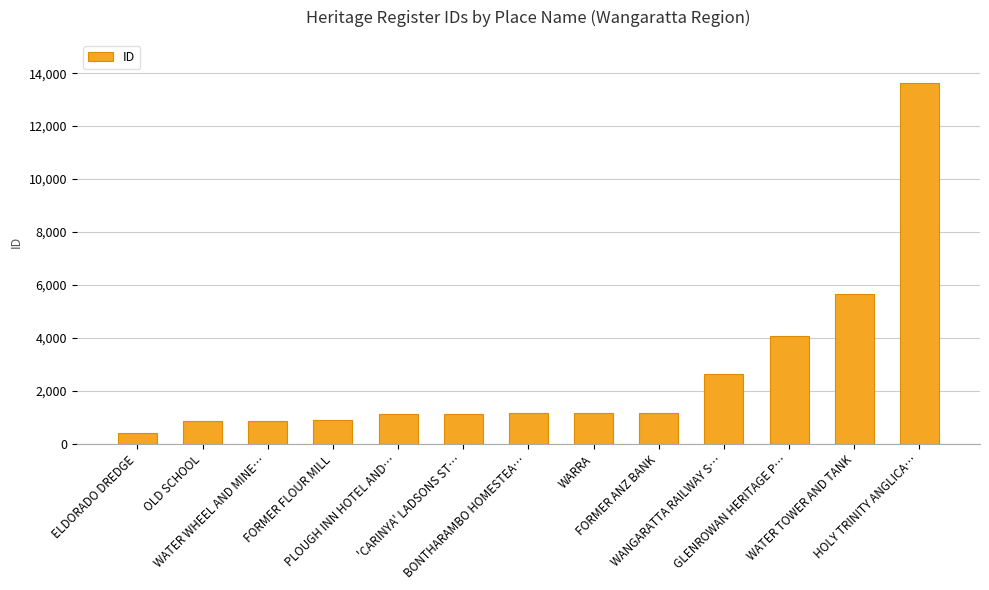

The value at PLOUGH INN HOTEL AND… is 1752. True or false?

False